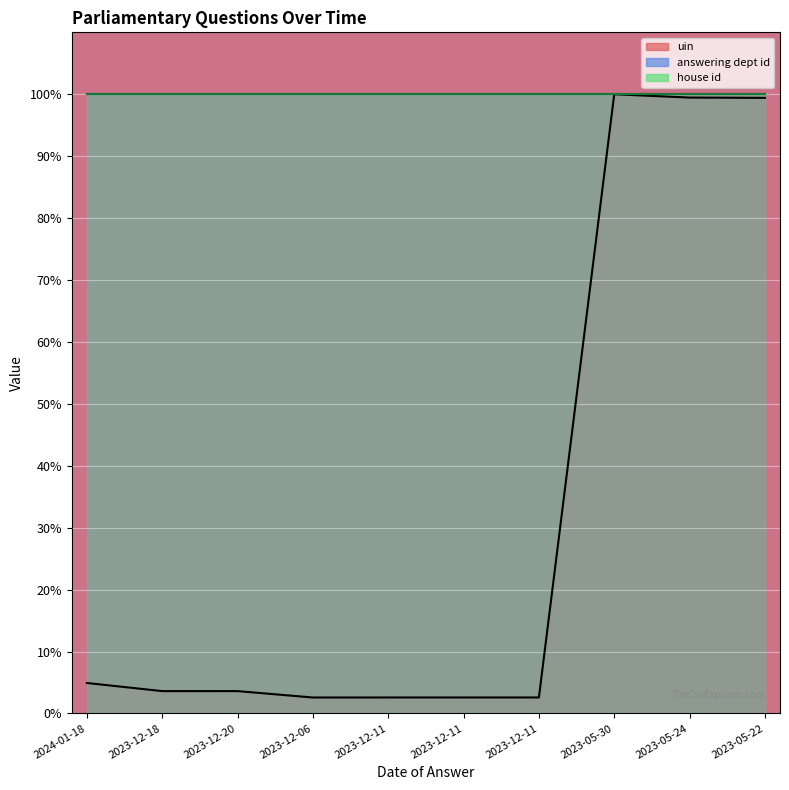

Is it true that answering dept id equals 30.1 at 2023-12-11?

False